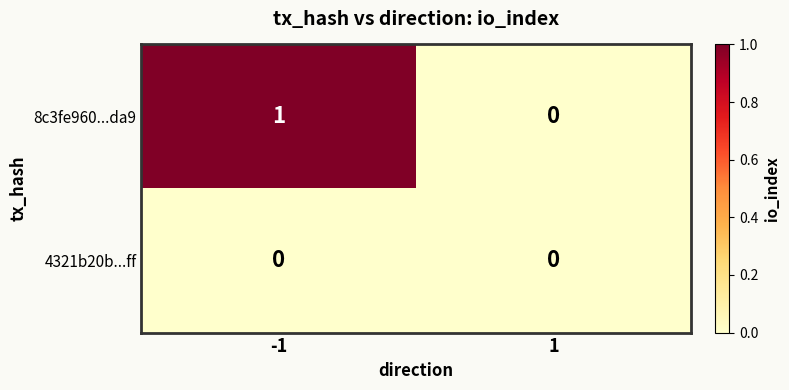

The value of 8c3fe960...da9 at 1 is 1. True or false?

False